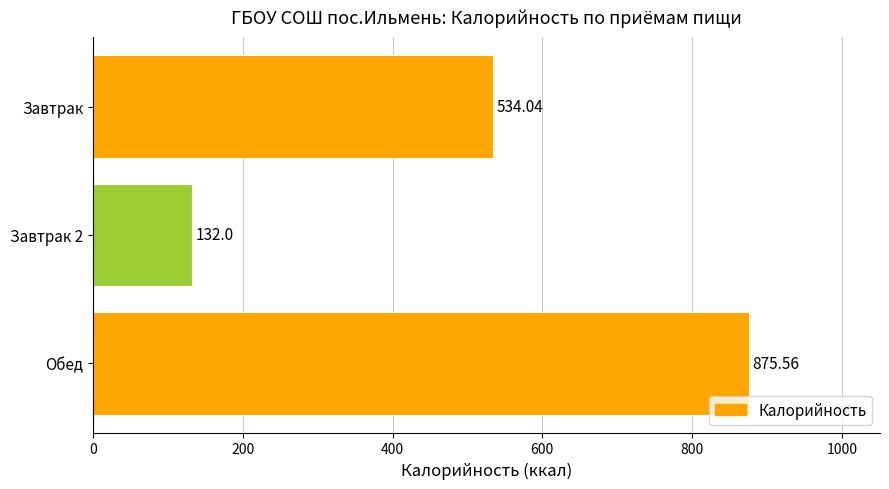

Rank the categories by value from lowest to highest.

Завтрак 2, Завтрак, Обед